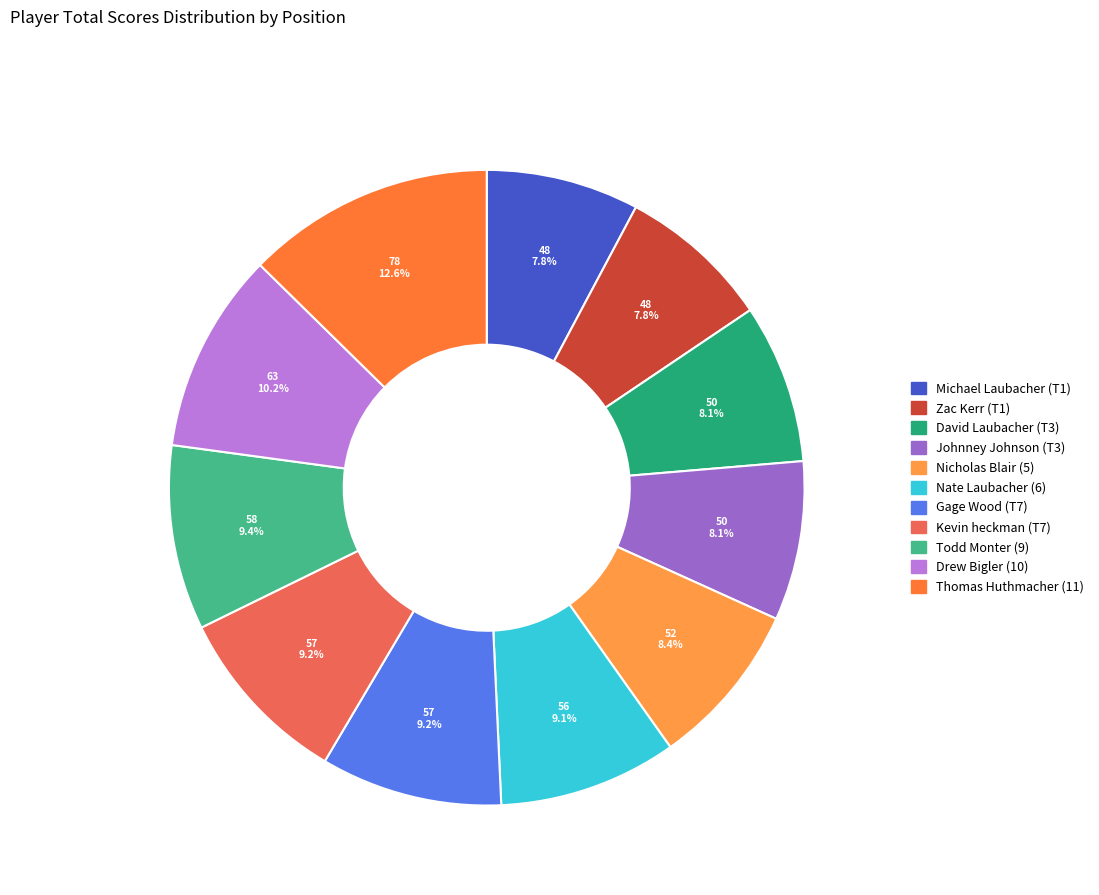

Between Gage Wood (T7) and Michael Laubacher (T1), which is larger?

Gage Wood (T7)